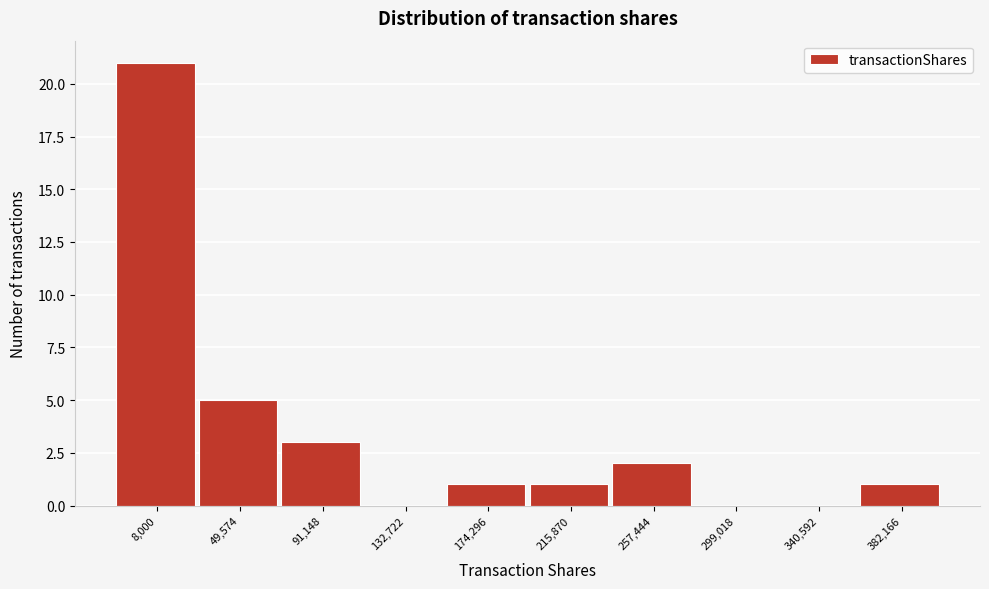

Reading left to right, transcribe all the data shown in this chart.

8,000=21	49,574=5	91,148=3	132,722=0	174,296=1	215,870=1	257,444=2	299,018=0	340,592=0	382,166=1